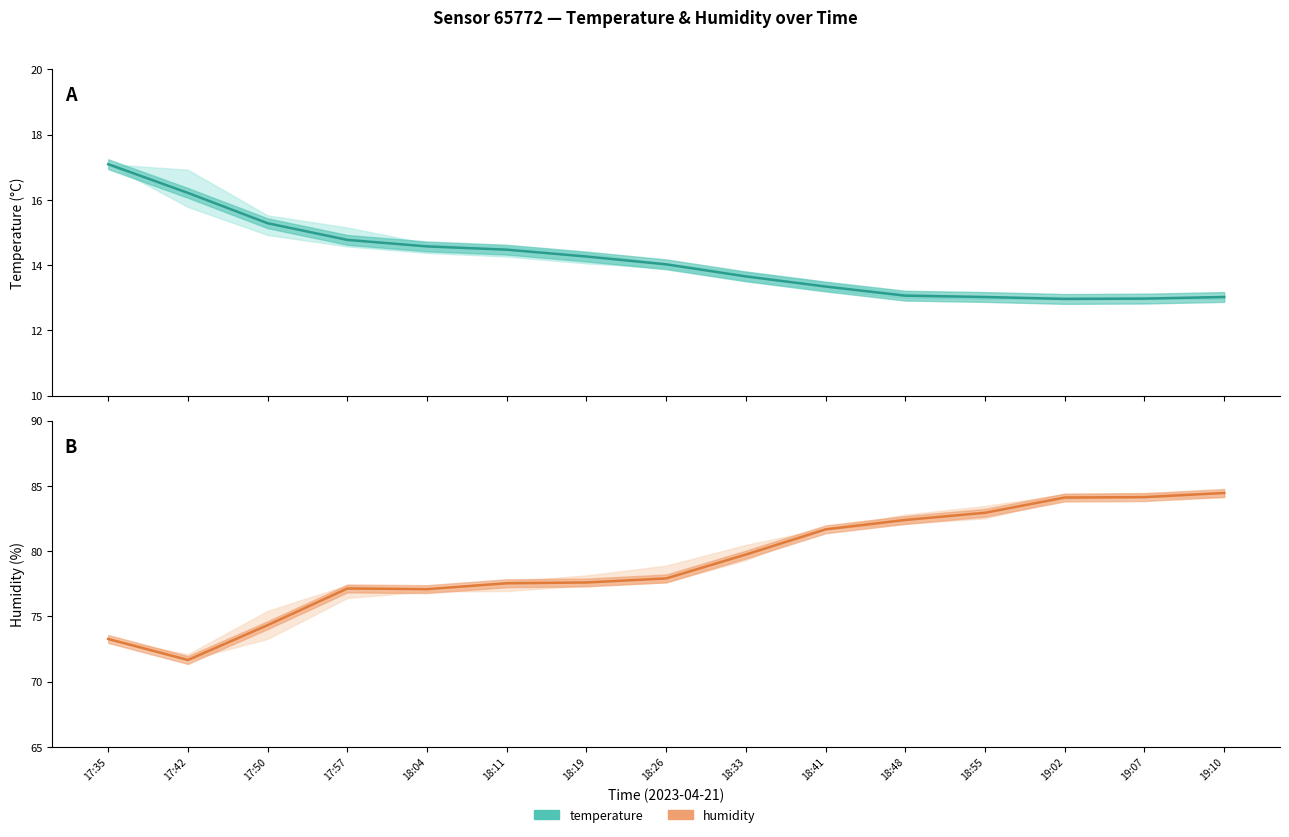

Where does the humidity series first go above 77?

17:57